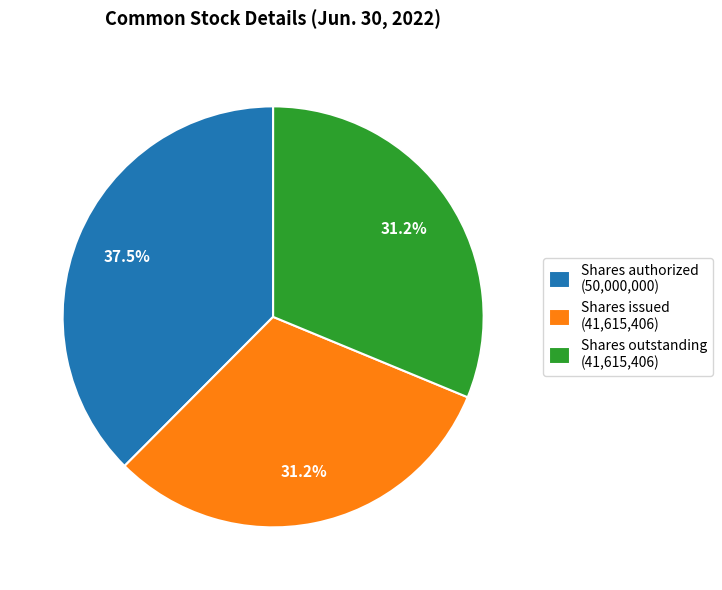

Which has a higher value, Shares authorized (50,000,000) or Shares outstanding (41,615,406)?

Shares authorized (50,000,000)